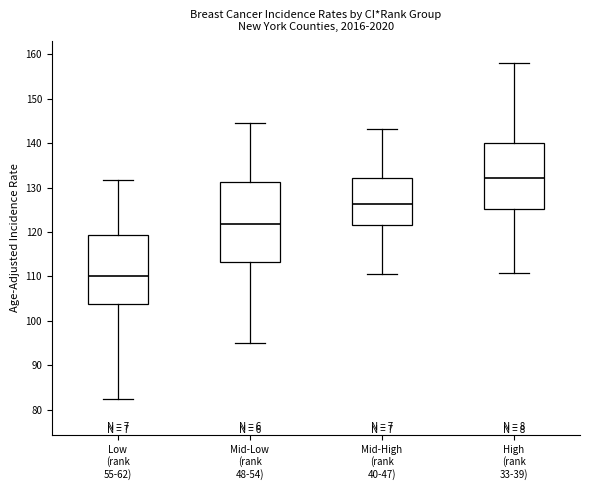

Which box's median line is the highest?

High (rank 33-39)